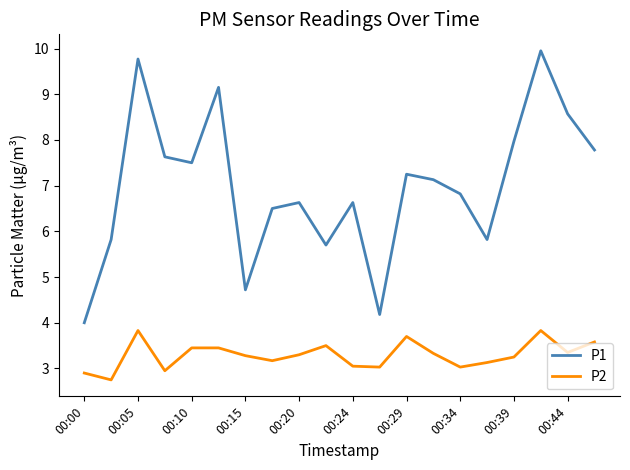

What are all the series names shown in the legend?

P1, P2